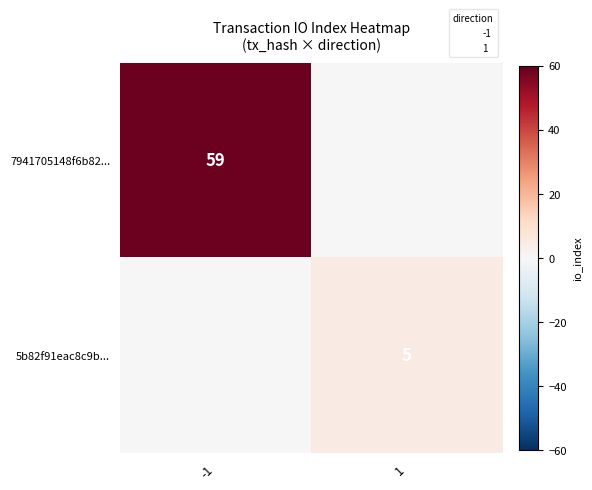

List the series in order of their overall mean, lowest first.

5b82f91eac8c9b..., 7941705148f6b82...